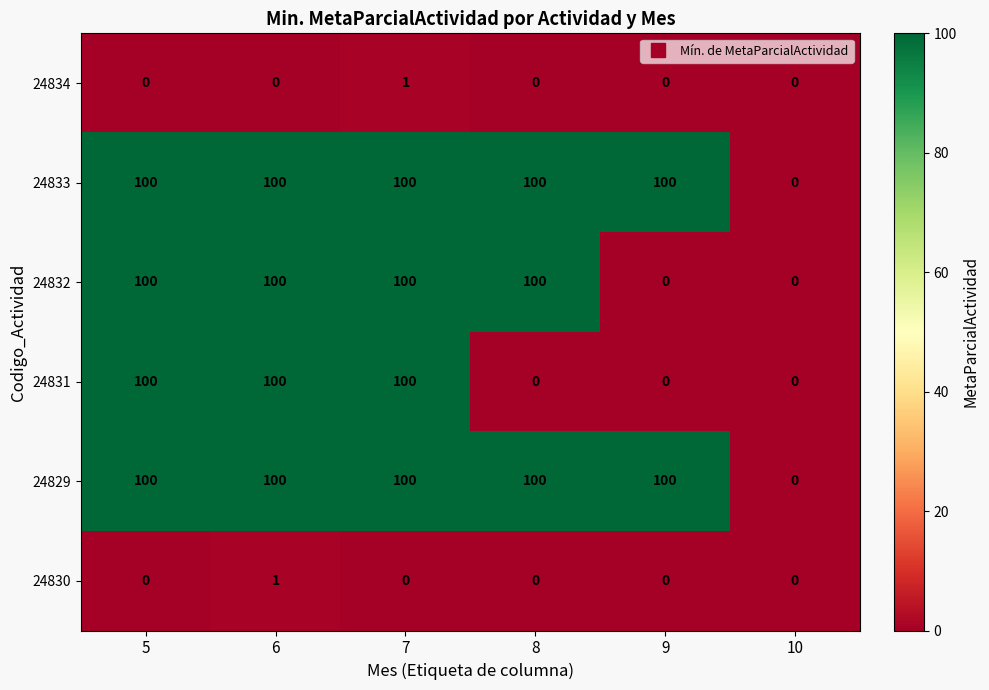

What is the approximate value of 24833 at 5, to the nearest 5?

100